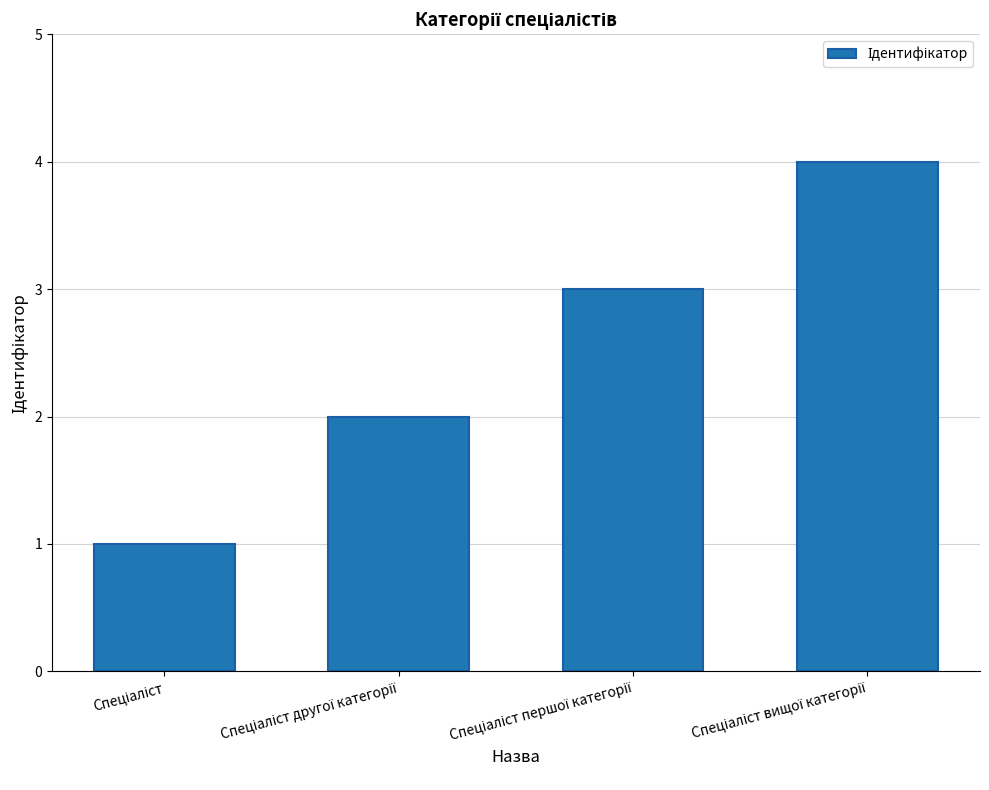

What is the maximum value shown in the chart?

4